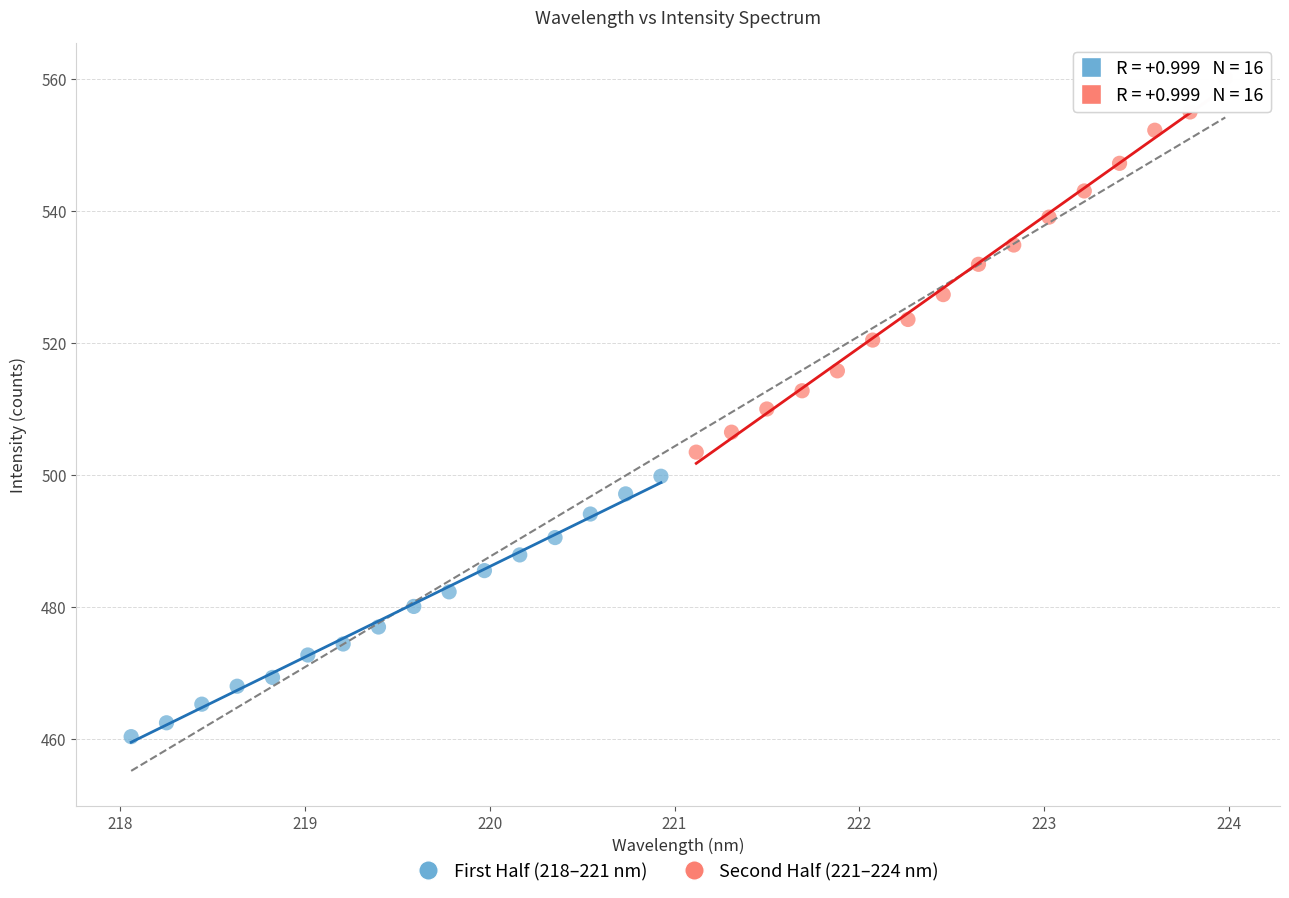

Which series reaches the maximum Y coordinate?

Second Half (221–224 nm)